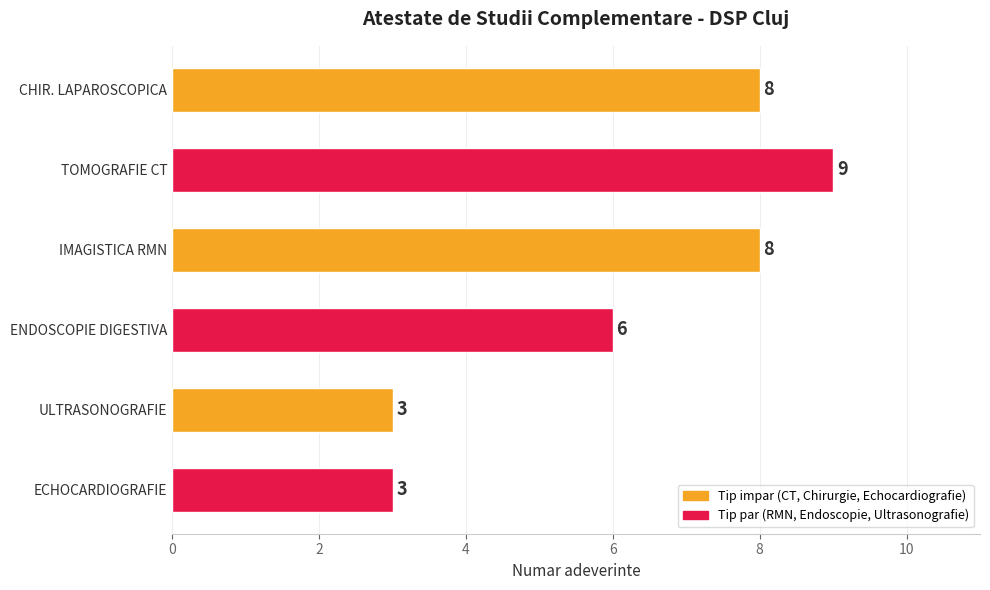

What is the maximum value shown in the chart?

9